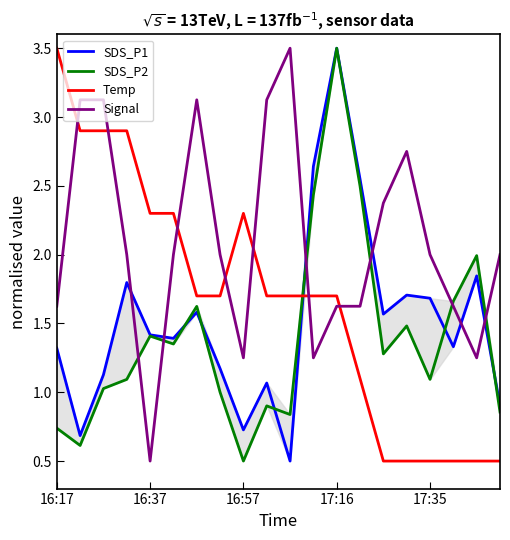

The Temp series shows 1.7 at 17:16. True or false?

True